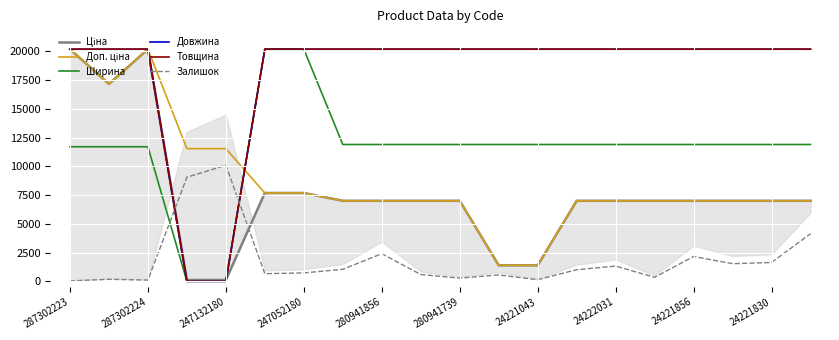

Which series has the largest total across all categories?

Довжина